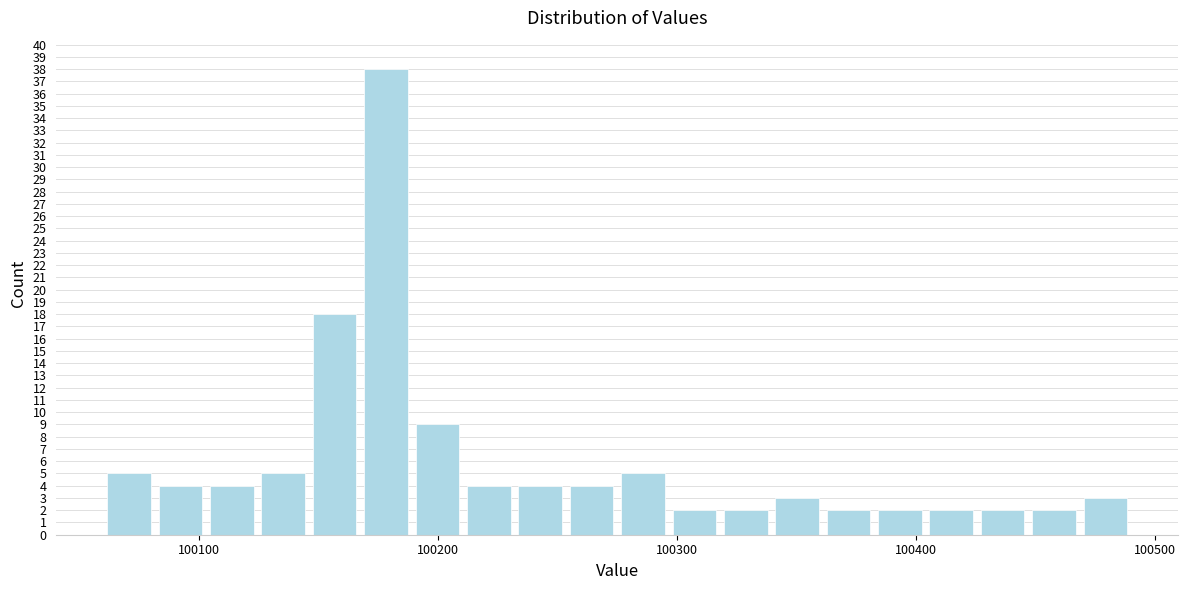

Around what value on the x-axis is the tallest bar? Give the approximate position of its centre, as read against the axis.

100180